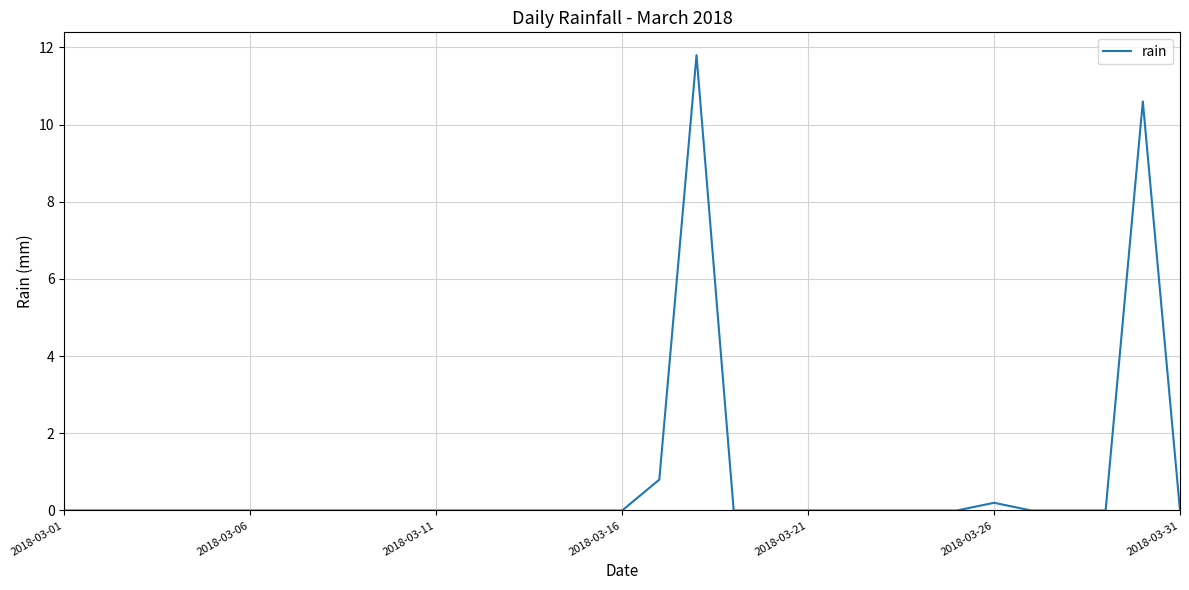

What is the difference between the maximum and minimum values?

11.8